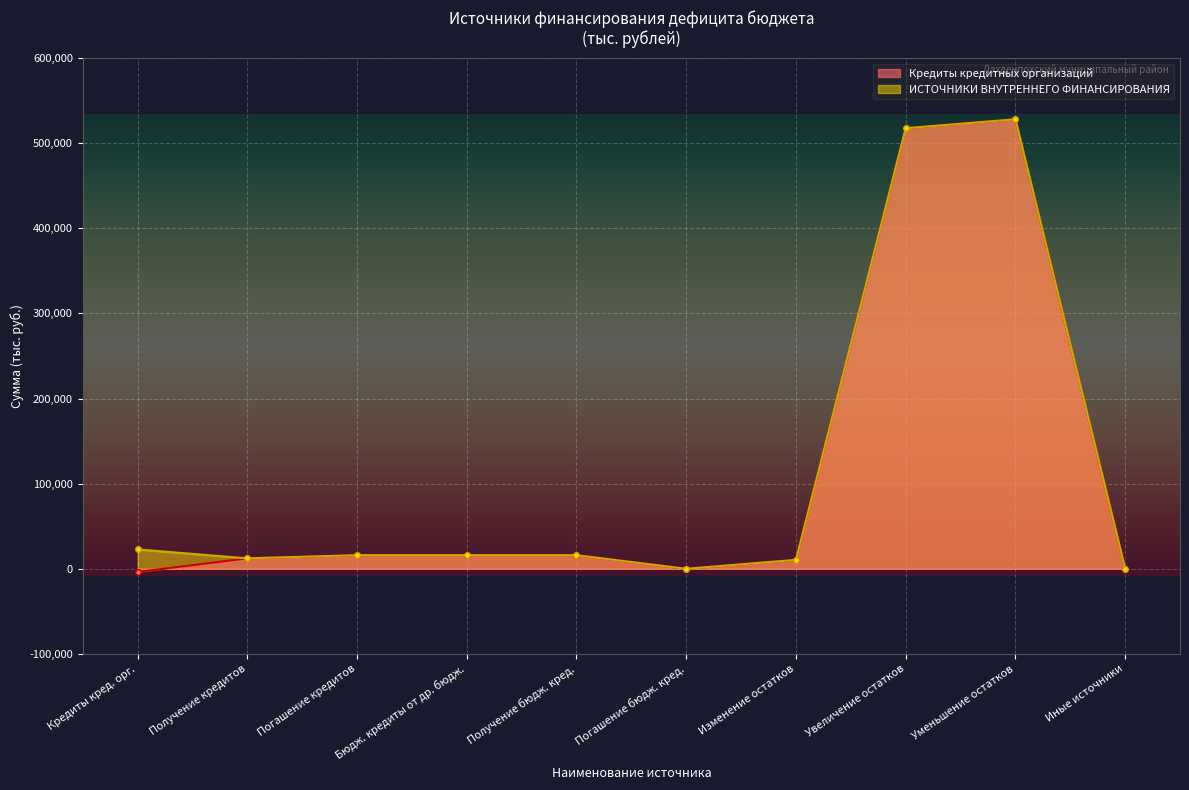

True or false: Кредиты кредитных организаций and Изменение остатков средств intersect in this chart.

False